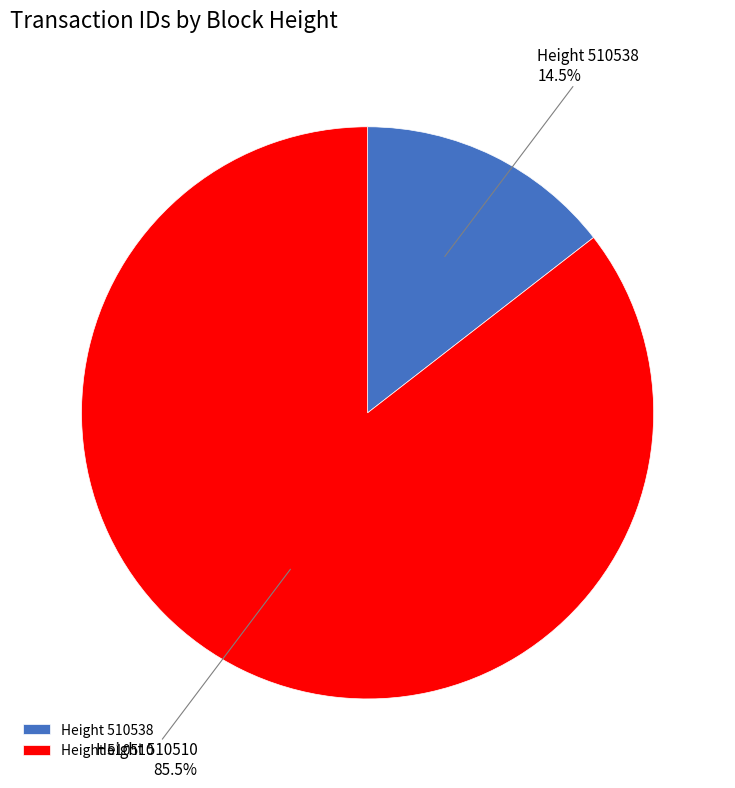

To the nearest percent, what is the average slice percentage?

50%